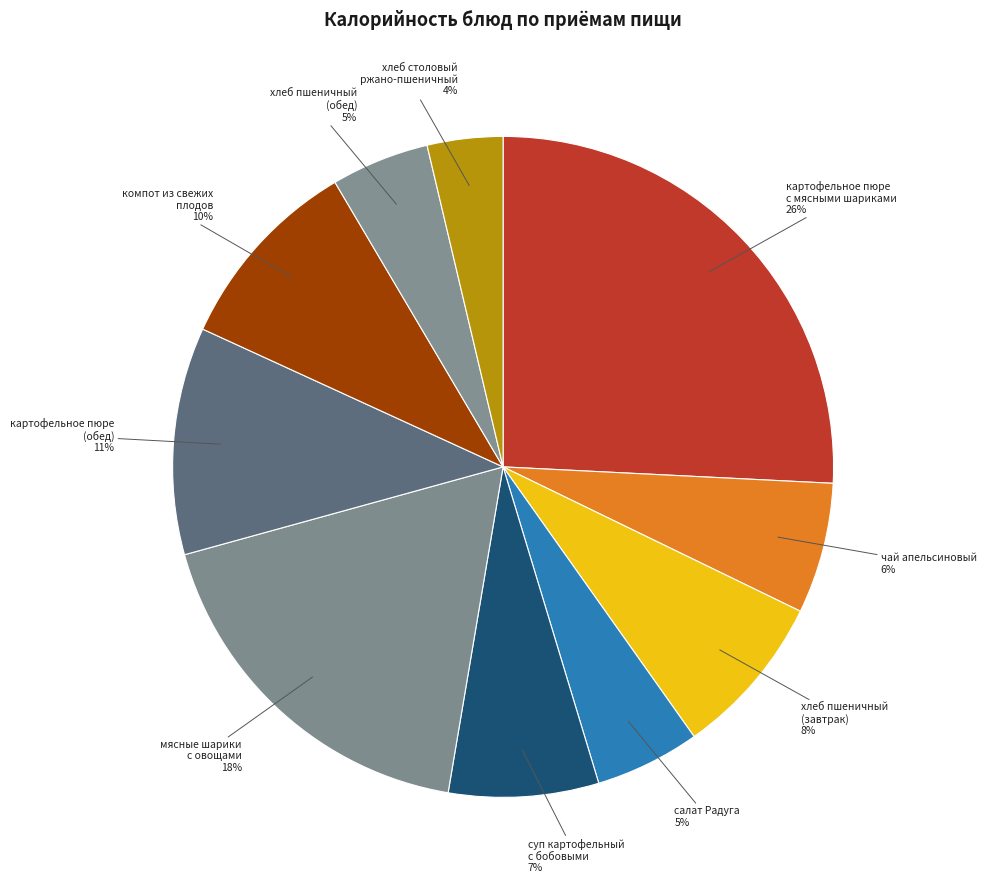

What percentage is the картофельное пюре (обед) slice, to the nearest percent?

11%